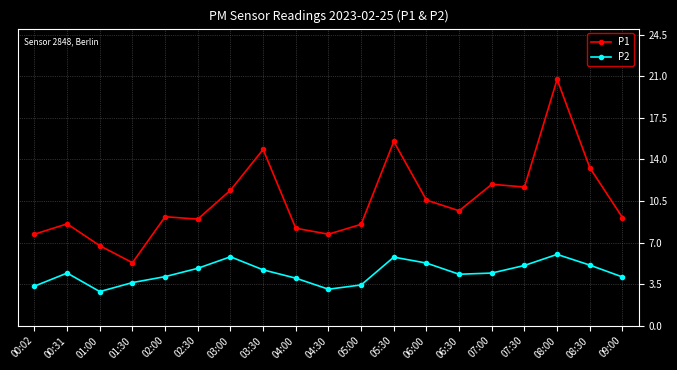

How many categories are shown in the chart?

19